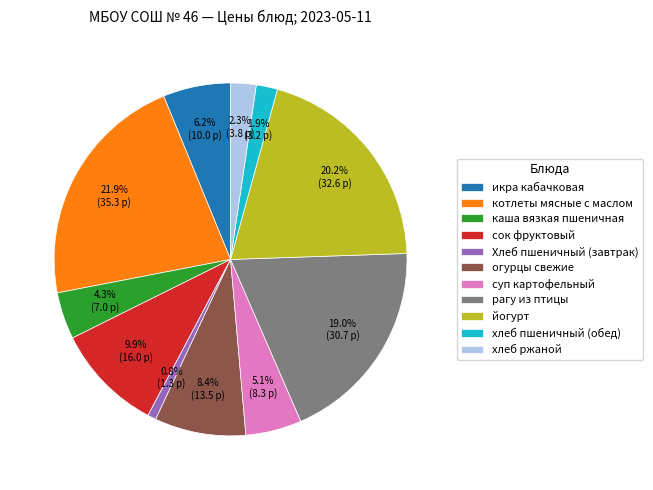

Is it true that огурцы свежие is 8% of the pie?

True